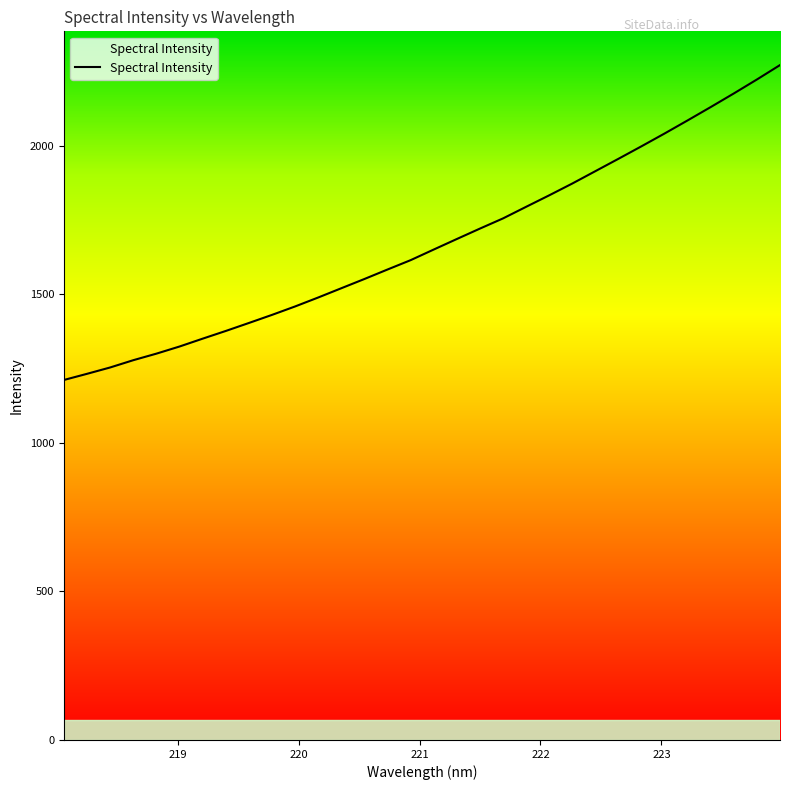

What is the greatest value displayed?

2270.7